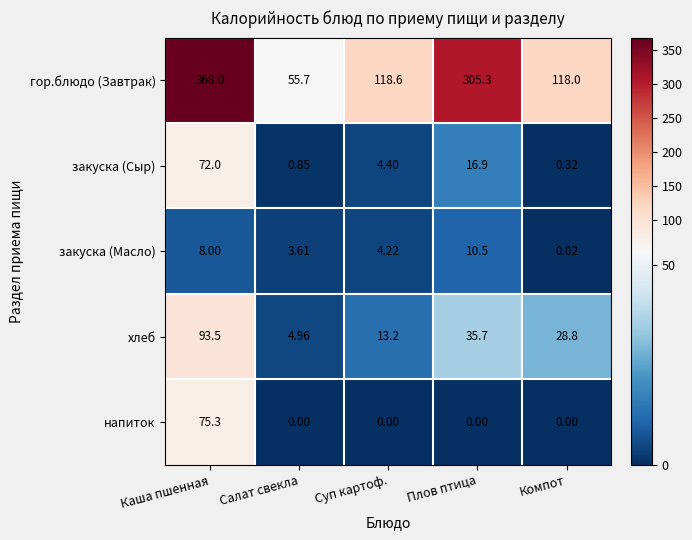

Where is закуска (Масло) nearest to the value 5?

Суп картоф.